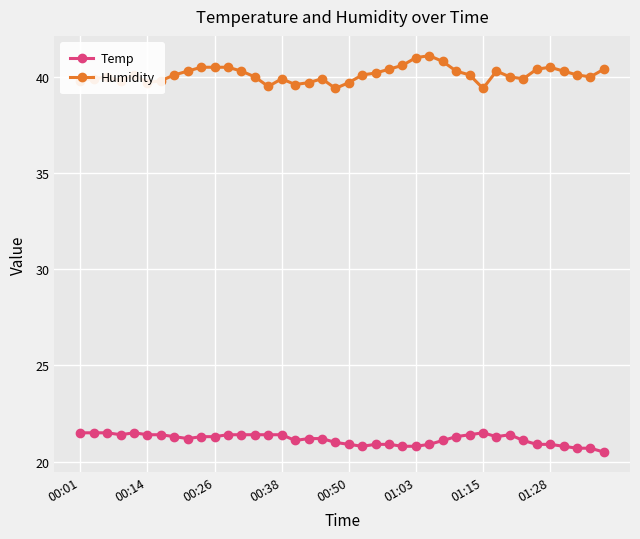

True or false: Humidity and Temp cross at least once.

False